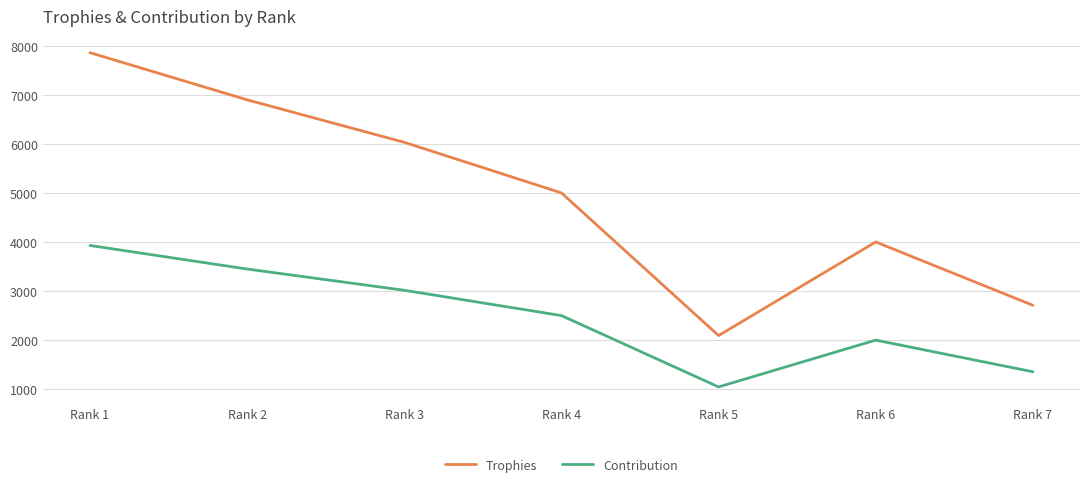

Reading left to right, what are all the values shown in this chart?

Trophies: 7859	6898	6032	5001	2093	4001	2710
Contribution: 3929	3449	3016	2500	1046	2000	1355